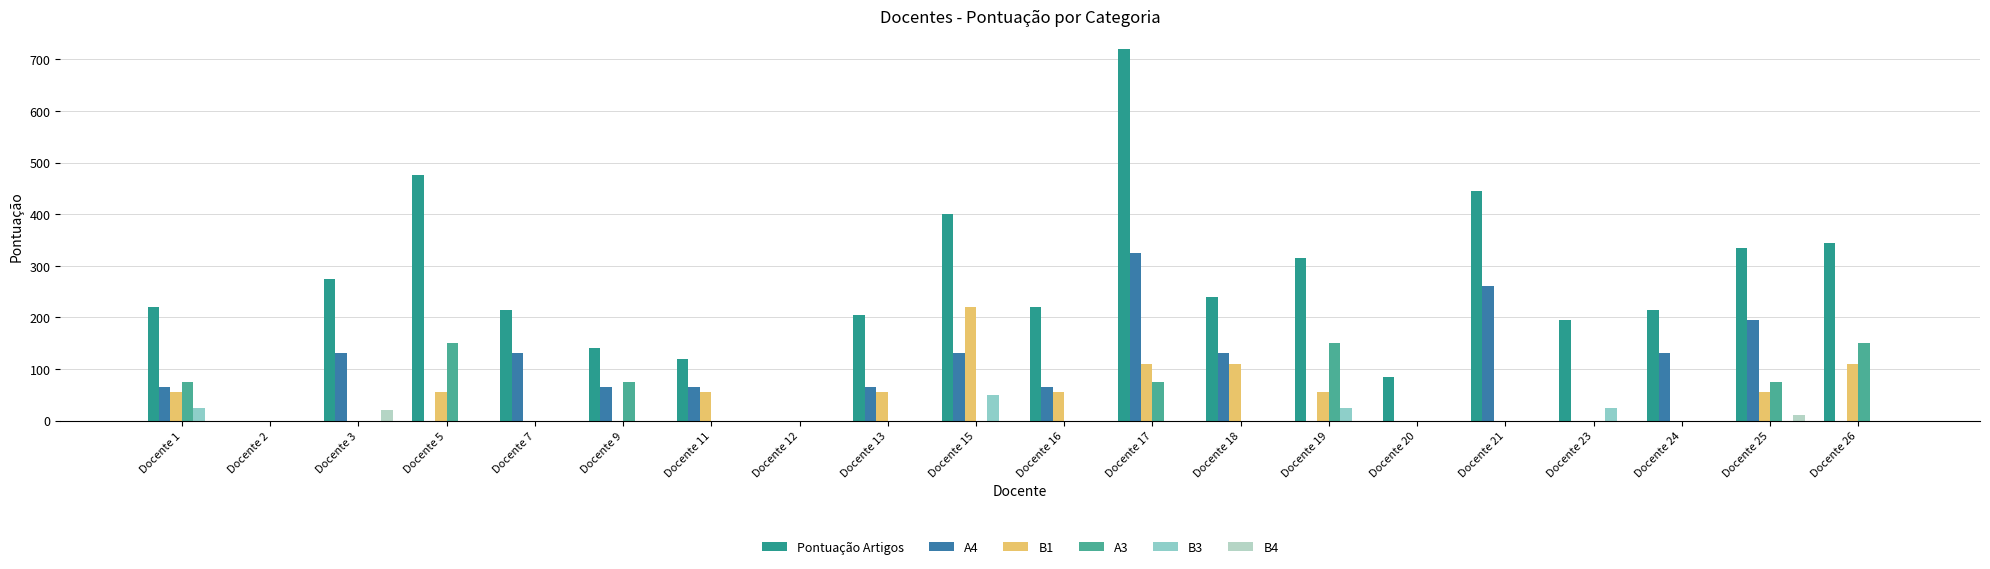

What is the greatest value displayed?

720